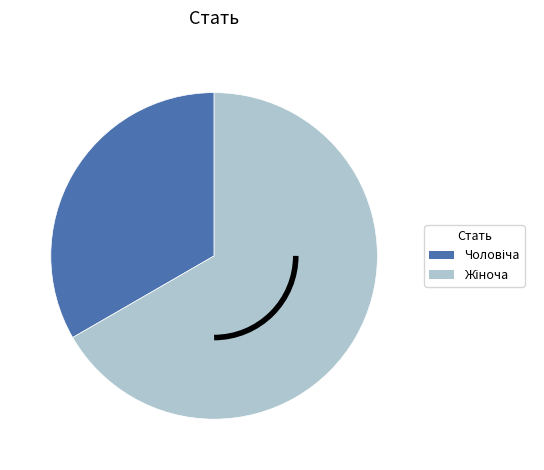

Does any single category account for the majority?

Yes